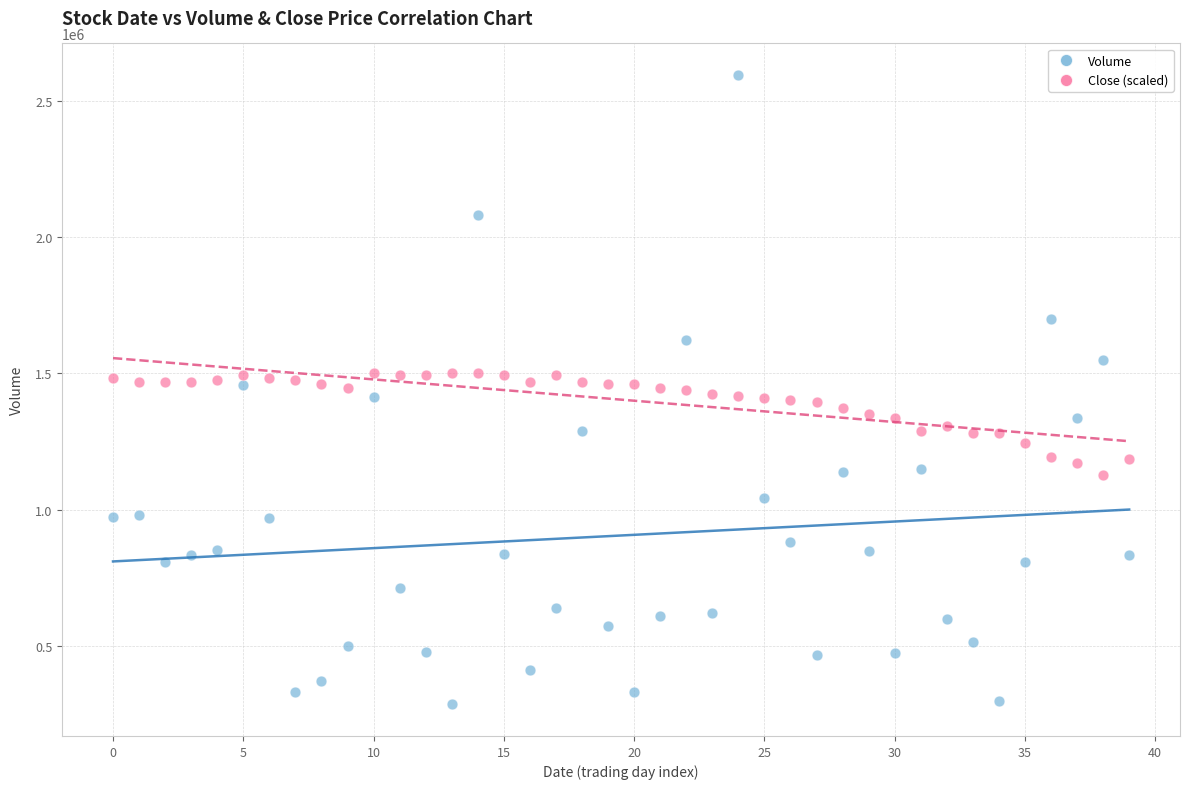

Which series has the widest spread of Y values?

Volume